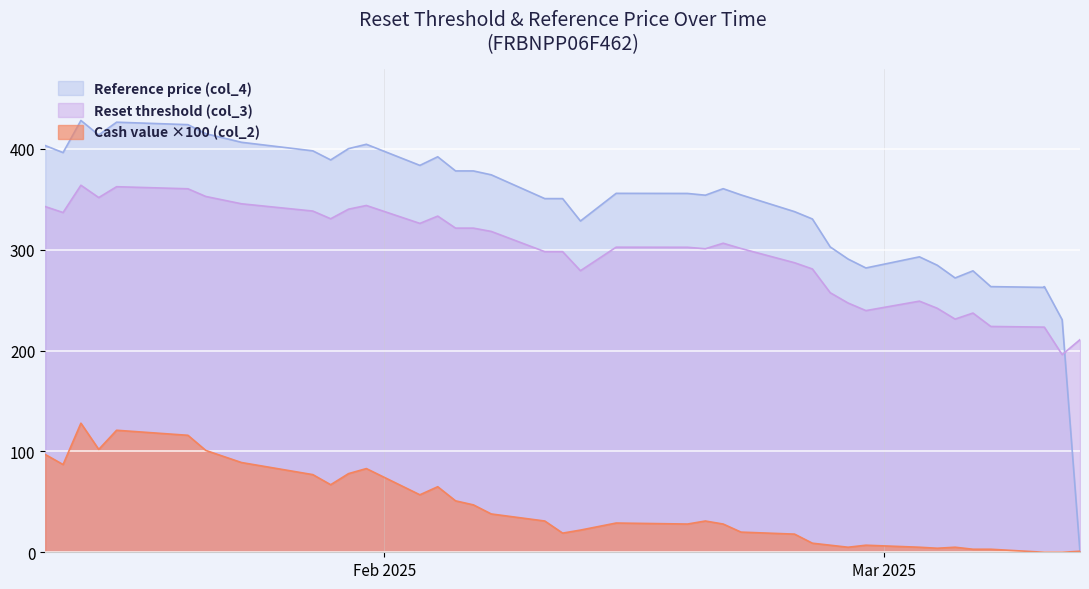

At 18, list the series in order from smallest to largest.

Cash value (col_2), Reset threshold (col_3), Reference price (col_4)